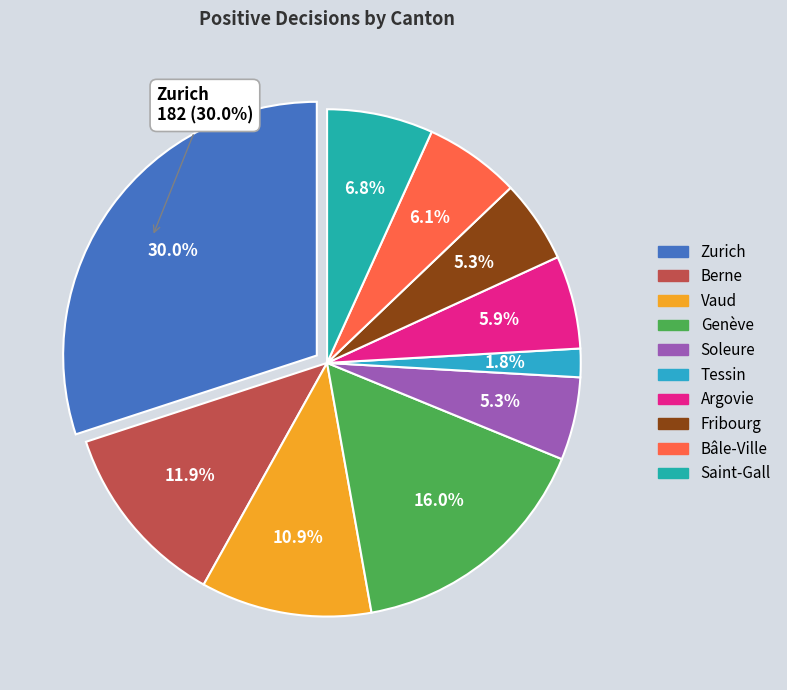

What percentage do Zurich and Saint-Gall together represent?

36.8%